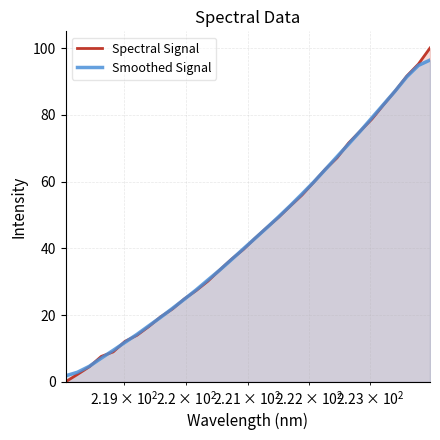

Which series has the widest spread of values?

Spectral Signal